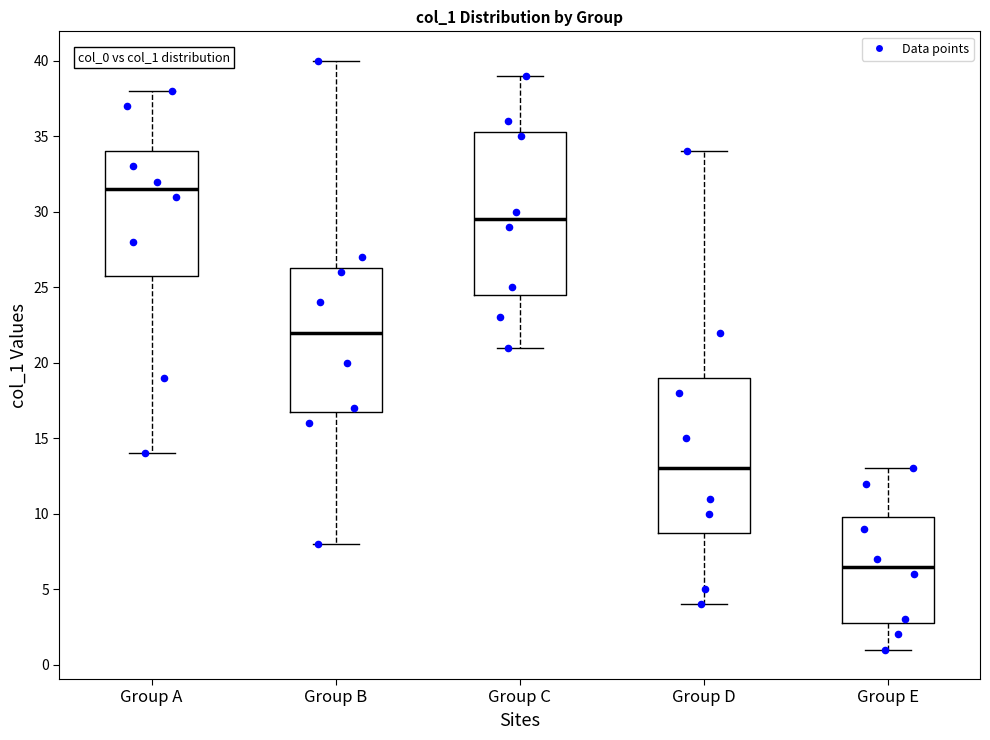

Which box's median line is the highest?

Group A